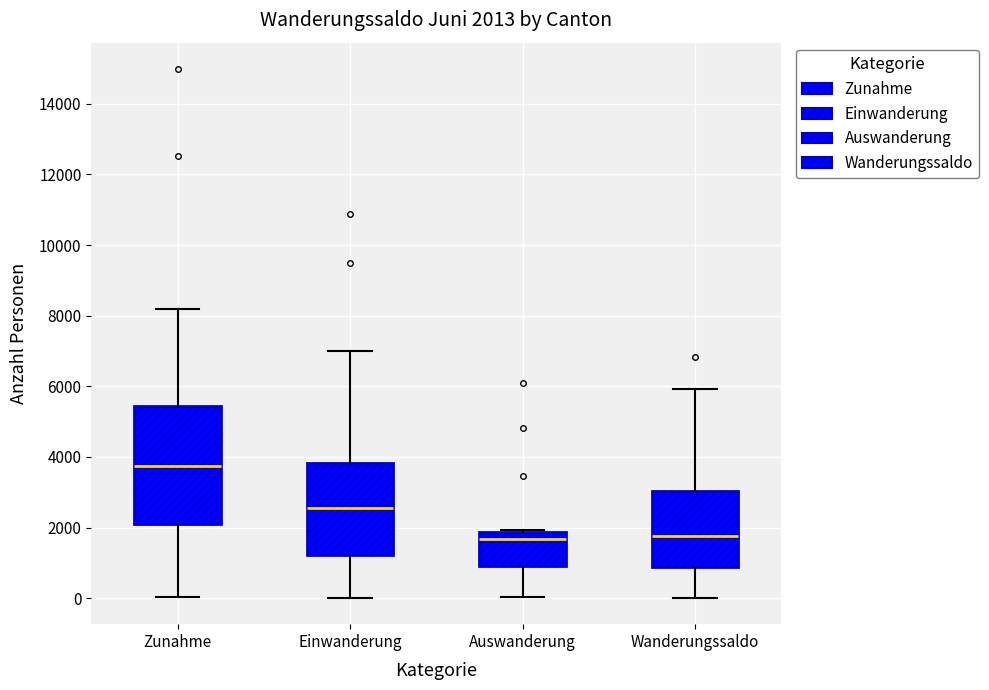

Comparing the boxes themselves (not the whiskers), which one is the tallest?

Zunahme